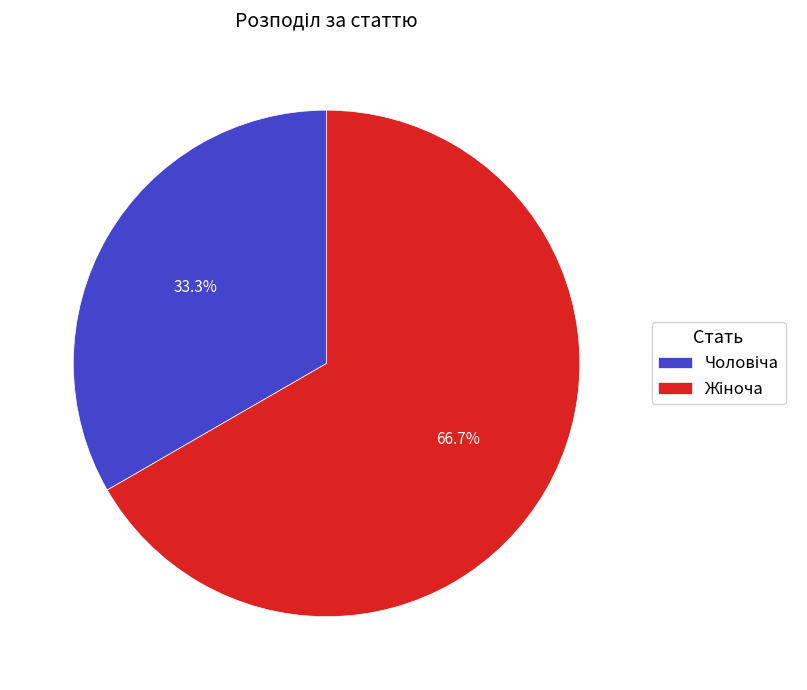

Is there a majority slice in this chart?

Yes